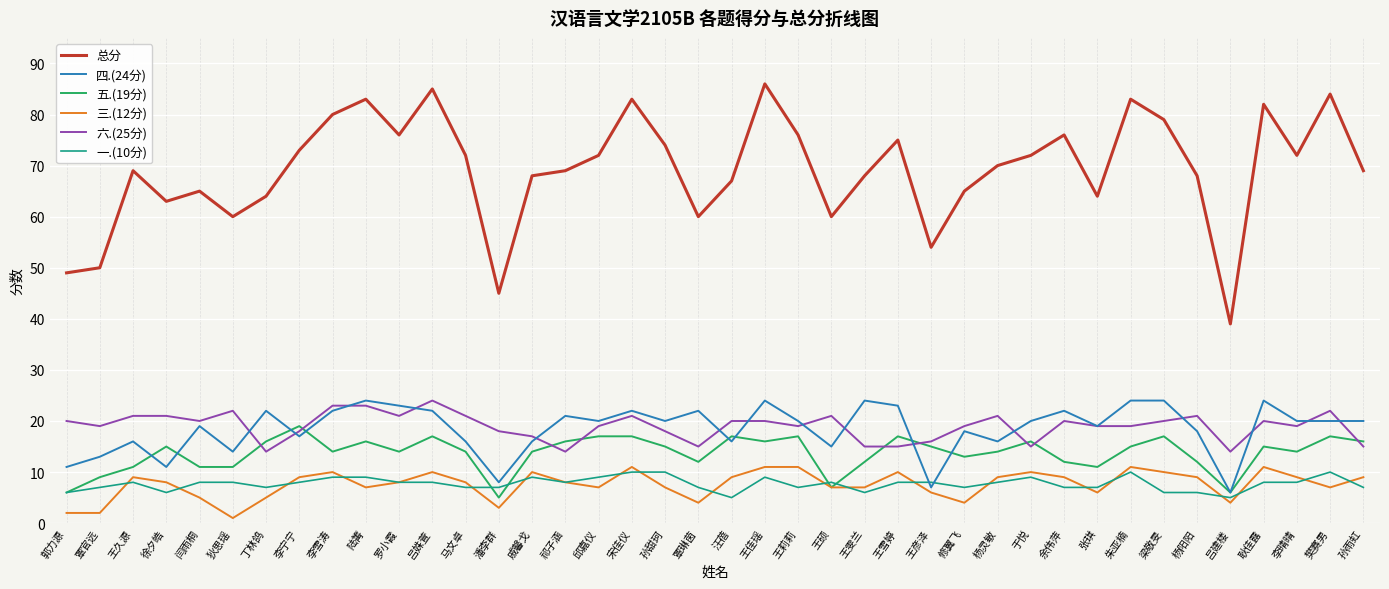

What is the minimum value shown in the chart?

1